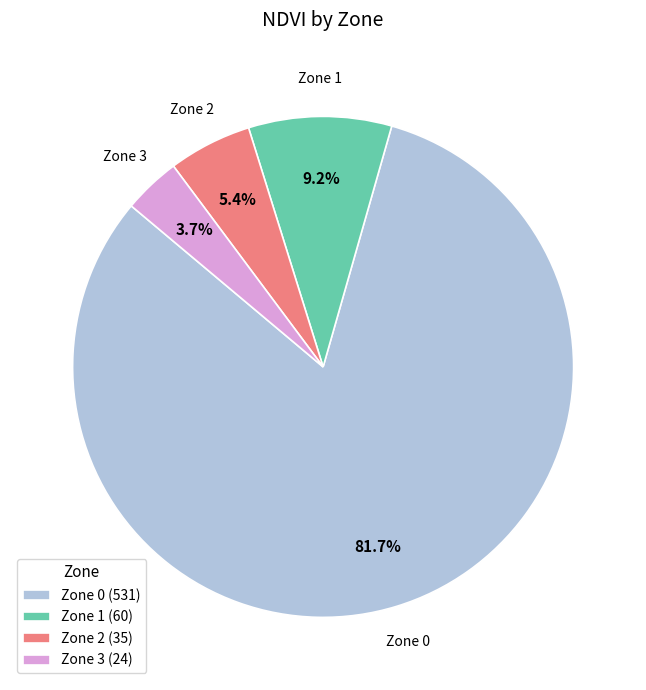

To the nearest percent, what percentage of the pie is Zone 1?

9%